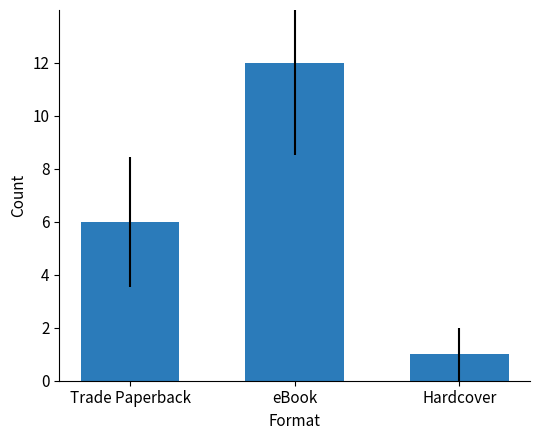

How many series are shown in this chart?

1